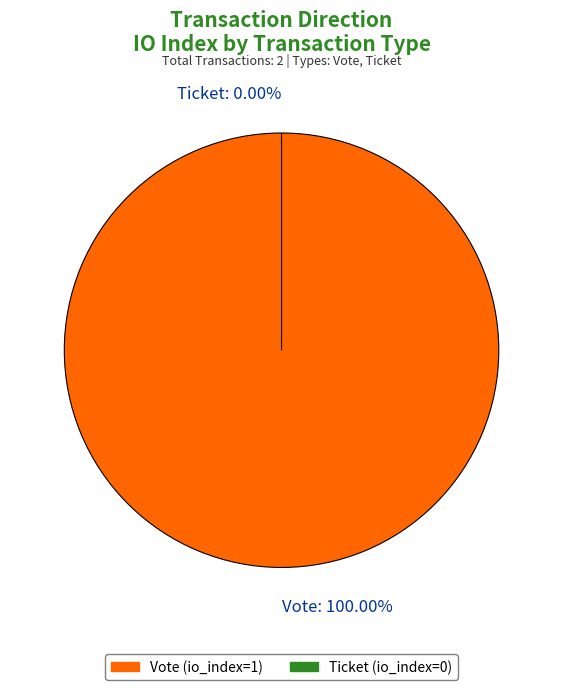

Which slice represents more than half of the pie?

Vote